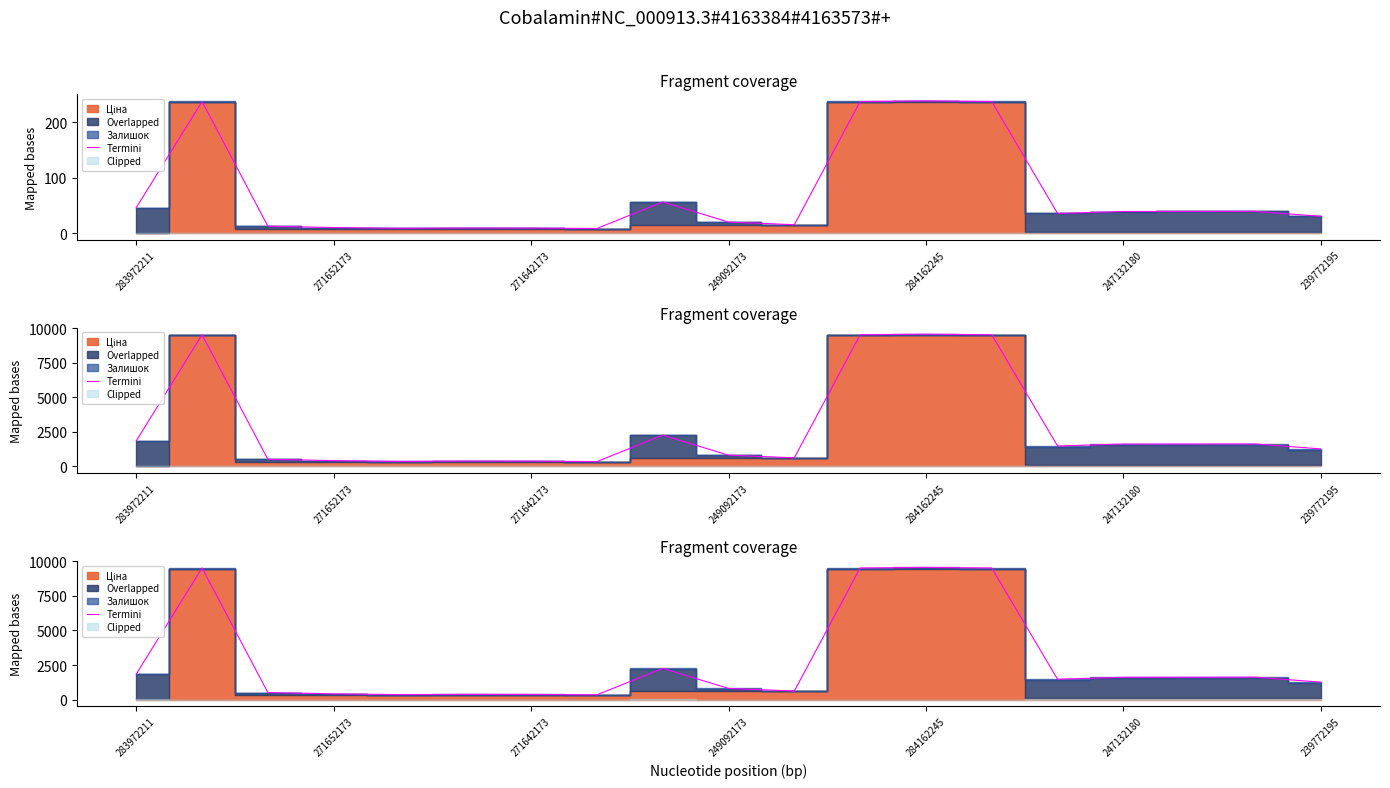

How many interior local peaks (higher than both neighbors) does the data have?

5